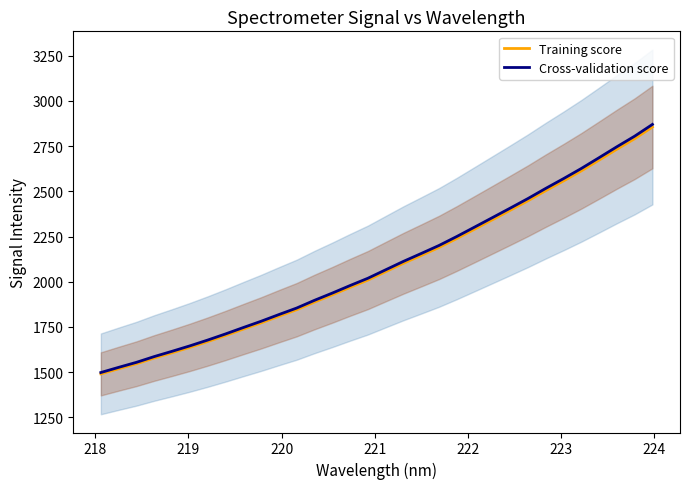

How many data points does each series have?

32